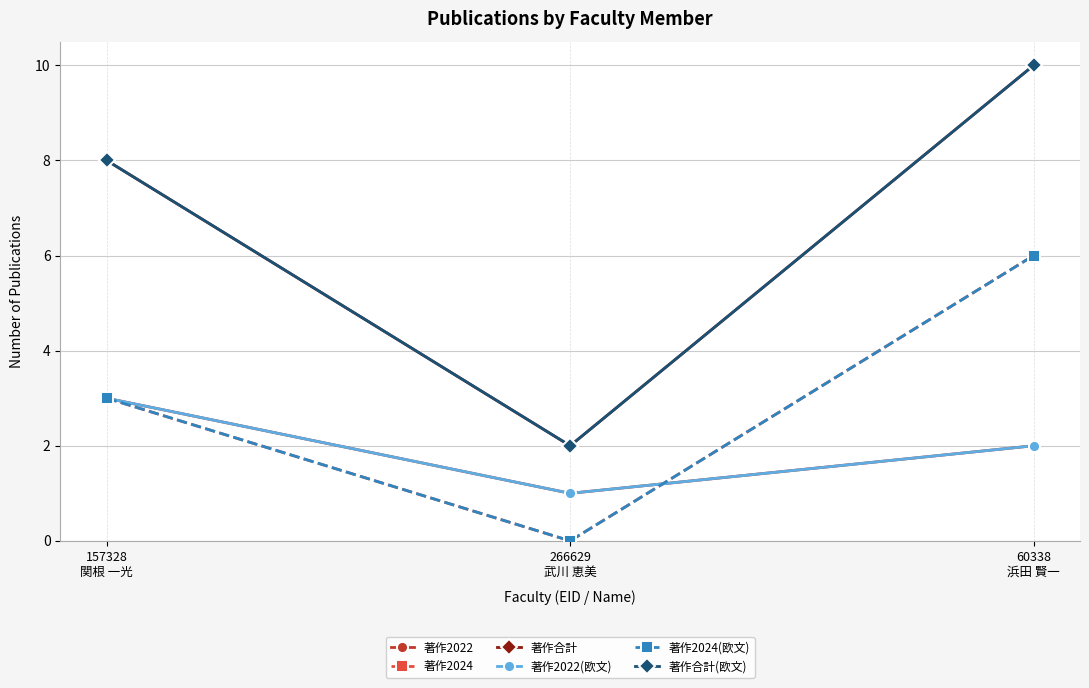

Is this an area chart (filled region under the line)?

No